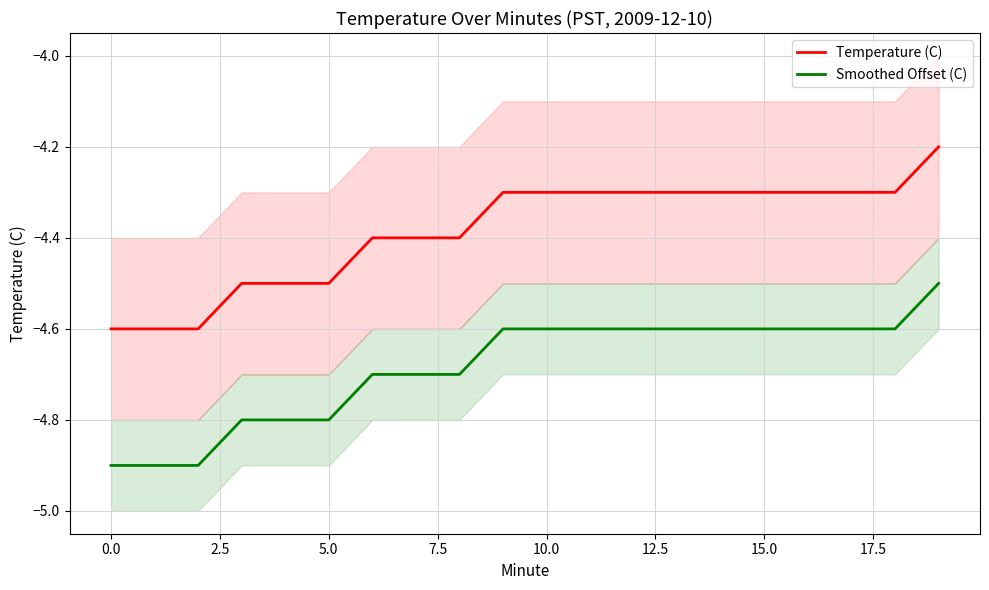

True or false: Temperature (C) and Smoothed Offset (C) cross at least once.

False